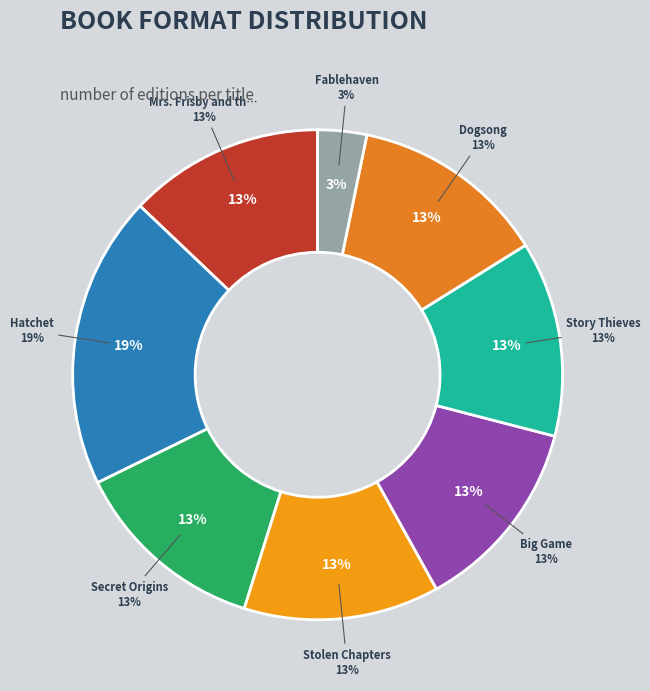

To the nearest percent, what is the combined percentage of Stolen Chapters and Mrs. Frisby and the Rats of Nimh?

26%